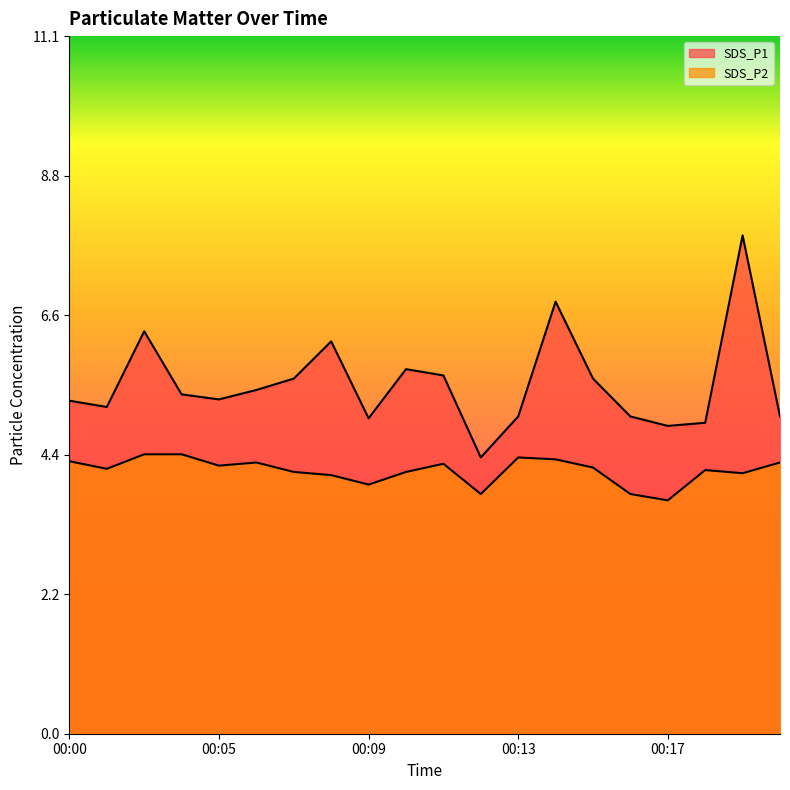

How many lines are shown in the chart?

2